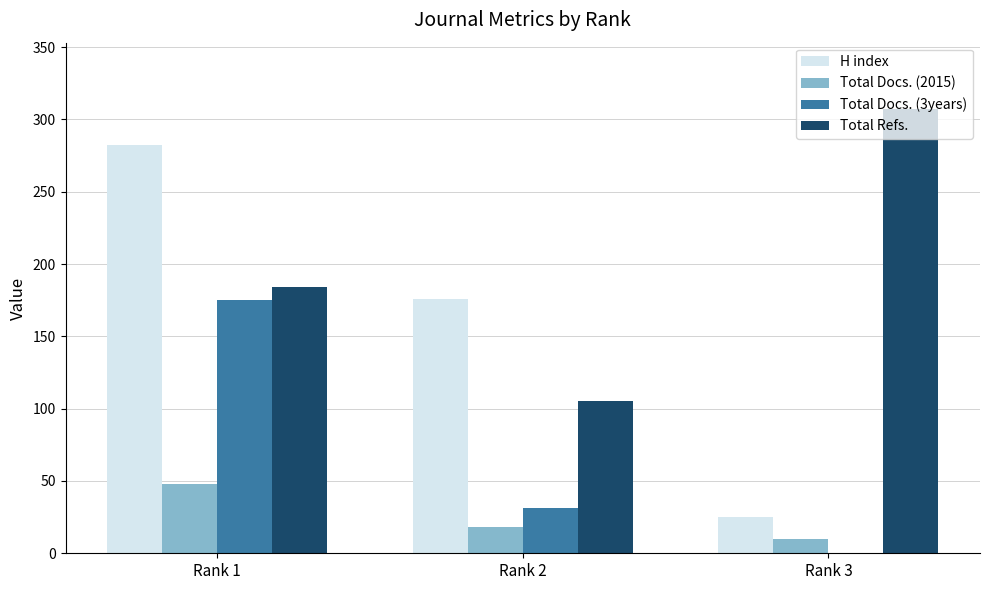

What is the sum of the Total Refs. values at Rank 1 and Rank 2?

289